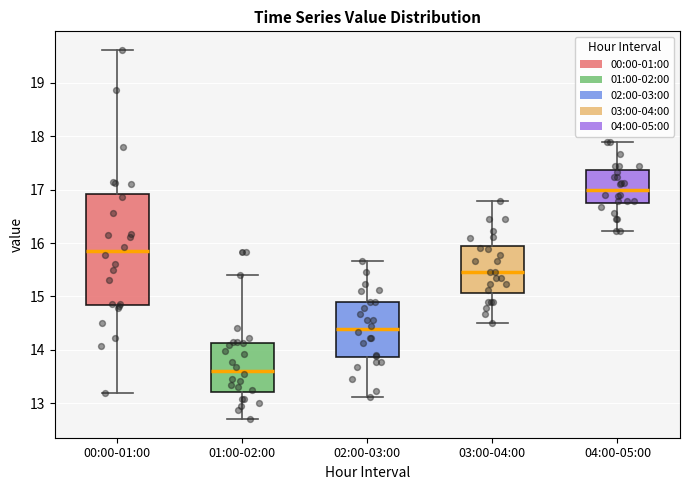

Reading left to right, read every box against the y-axis: the position of its median line, the range the box covers, and the ends of its whiskers. The values are not printed on the chart, so give them approximately, as read against the axis.

00:00-01:00: median 15.9, box 14.8 to 16.9, whiskers 13.2 to 19.6
01:00-02:00: median 13.6, box 13.2 to 14.1, whiskers 12.7 to 15.4
02:00-03:00: median 14.4, box 13.9 to 14.9, whiskers 13.1 to 15.7
03:00-04:00: median 15.5, box 15.1 to 16.0, whiskers 14.5 to 16.8
04:00-05:00: median 17.0, box 16.8 to 17.4, whiskers 16.2 to 17.9